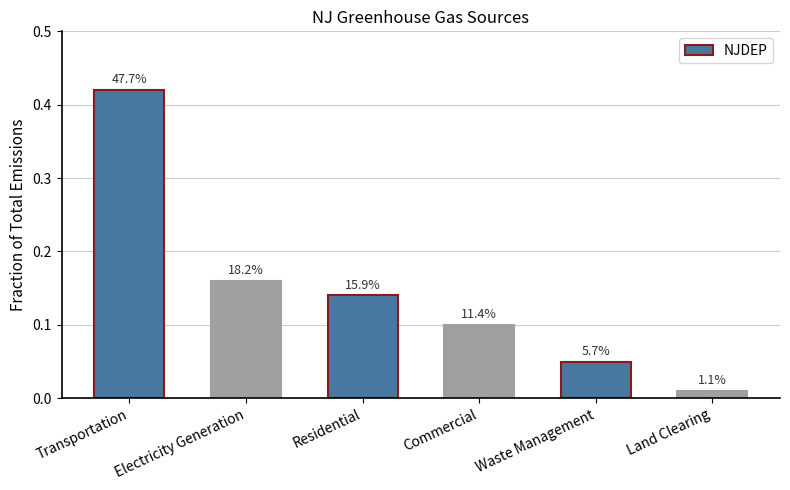

How many bars are there in total?

6